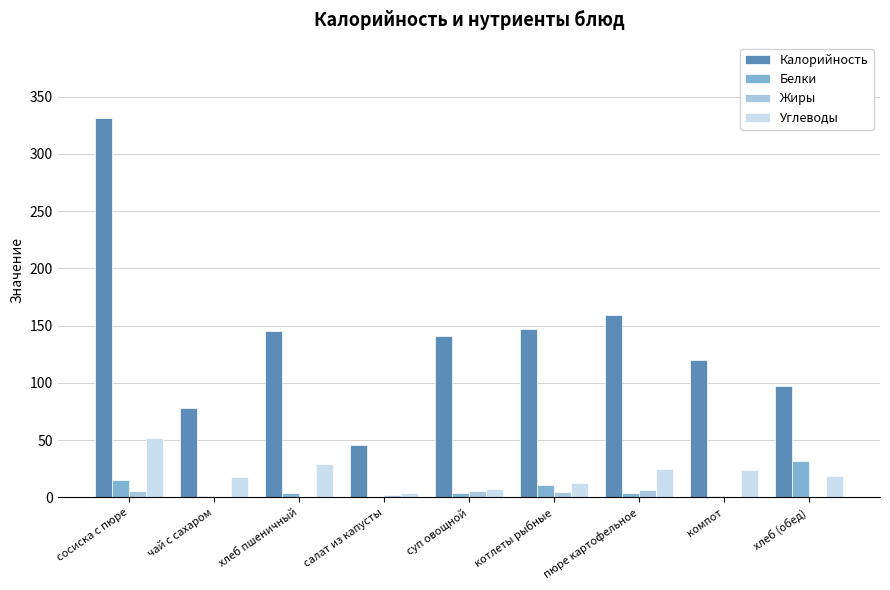

Where does the Углеводы series first go above 19?

сосиска с пюре